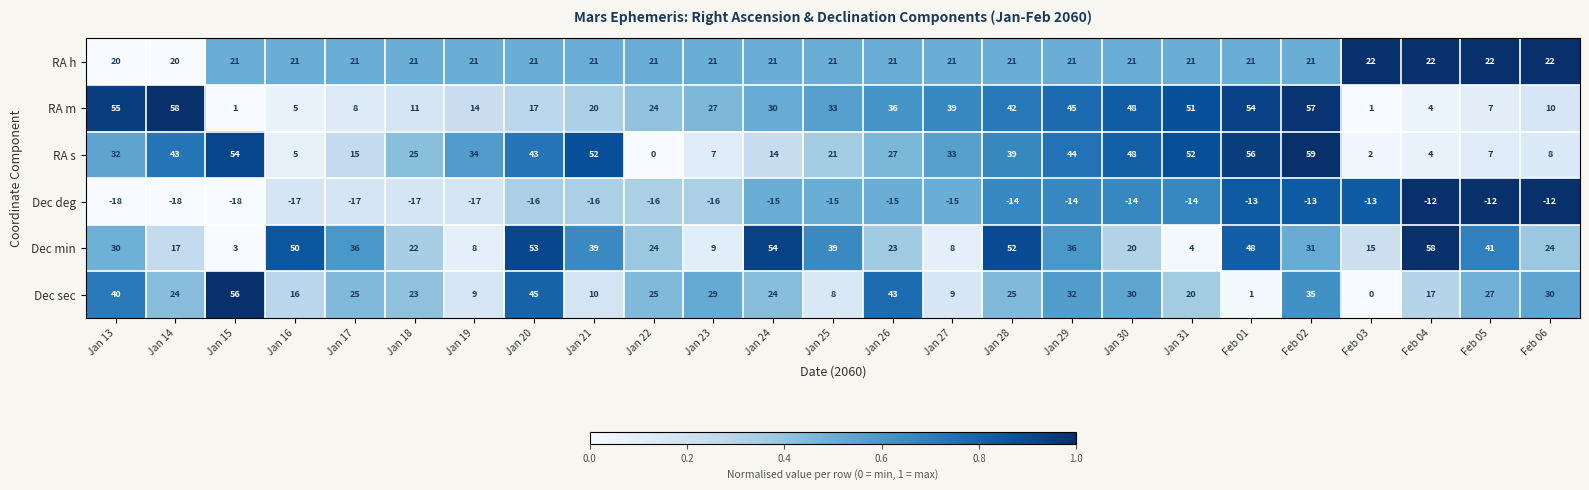

What is the difference between the Dec sec values at Jan 27 and Jan 30?

21